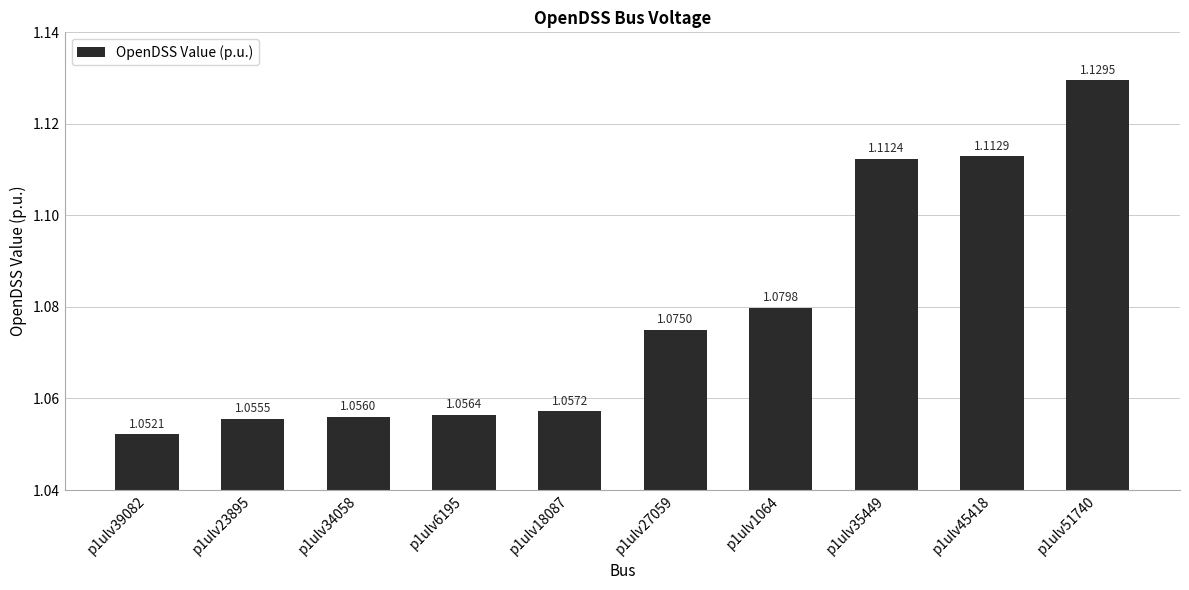

Rank the categories by value from highest to lowest.

p1ulv51740, p1ulv45418, p1ulv35449, p1ulv1064, p1ulv27059, p1ulv18087, p1ulv6195, p1ulv34058, p1ulv23895, p1ulv39082